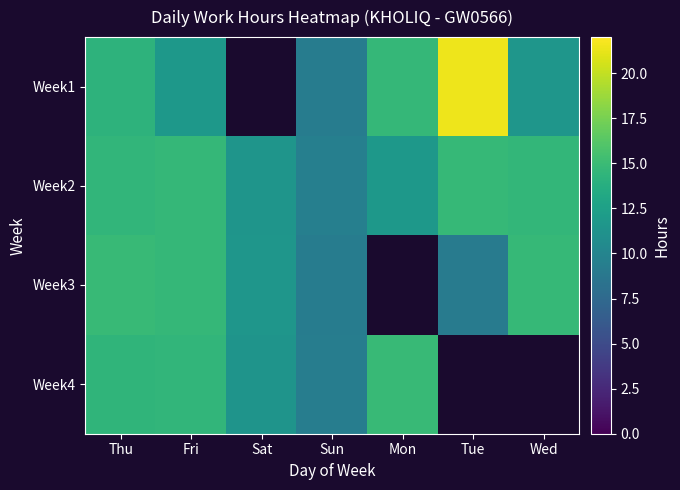

The value of Week3 at Thu is 6.3. True or false?

False